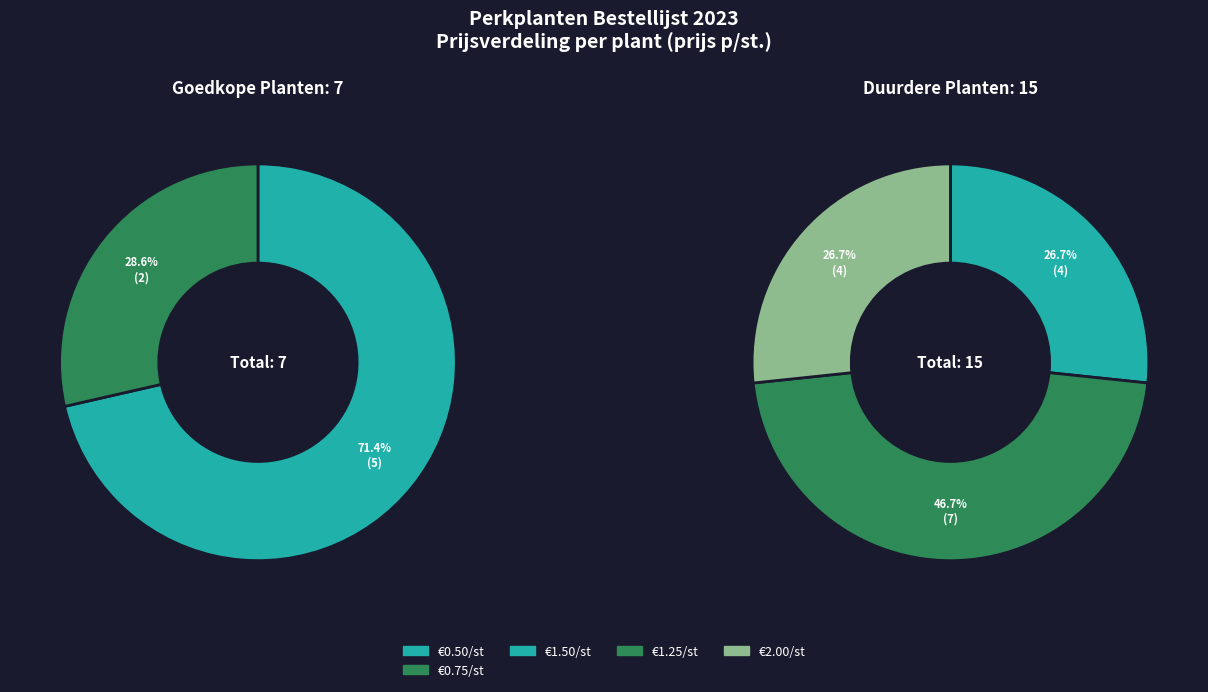

True or false: begonia klein bruin accounts for 1% of the total.

False